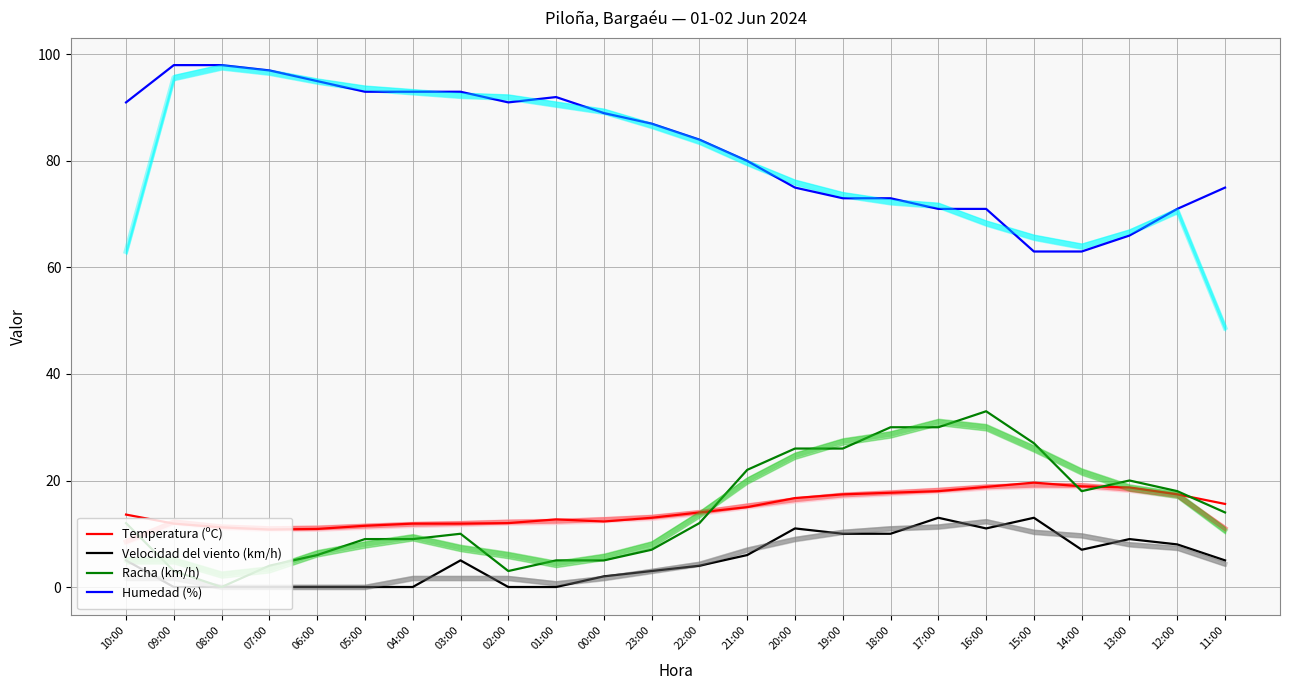

Reading left to right, list all the values displayed in this chart.

Temperatura (ºC): 10:00=13.6	09:00=11.9	08:00=11.2	07:00=10.8	06:00=10.9	05:00=11.5	04:00=11.9	03:00=11.9	02:00=12.0	01:00=12.7	00:00=12.3	23:00=13.0	22:00=14.0	21:00=15.0	20:00=16.7	19:00=17.4	18:00=17.7	17:00=18.0	16:00=18.8	15:00=19.6	14:00=18.9	13:00=18.7	12:00=17.4	11:00=15.6
Velocidad del viento (km/h): 10:00=5.0	09:00=0.0	08:00=0.0	07:00=0.0	06:00=0.0	05:00=0.0	04:00=0.0	03:00=5.0	02:00=0.0	01:00=0.0	00:00=2.0	23:00=3.0	22:00=4.0	21:00=6.0	20:00=11.0	19:00=10.0	18:00=10.0	17:00=13.0	16:00=11.0	15:00=13.0	14:00=7.0	13:00=9.0	12:00=8.0	11:00=5.0
Racha (km/h): 10:00=12.0	09:00=3.0	08:00=0.0	07:00=4.0	06:00=6.0	05:00=9.0	04:00=9.0	03:00=10.0	02:00=3.0	01:00=5.0	00:00=5.0	23:00=7.0	22:00=12.0	21:00=22.0	20:00=26.0	19:00=26.0	18:00=30.0	17:00=30.0	16:00=33.0	15:00=27.0	14:00=18.0	13:00=20.0	12:00=18.0	11:00=14.0
Humedad (%): 10:00=91.0	09:00=98.0	08:00=98.0	07:00=97.0	06:00=95.0	05:00=93.0	04:00=93.0	03:00=93.0	02:00=91.0	01:00=92.0	00:00=89.0	23:00=87.0	22:00=84.0	21:00=80.0	20:00=75.0	19:00=73.0	18:00=73.0	17:00=71.0	16:00=71.0	15:00=63.0	14:00=63.0	13:00=66.0	12:00=71.0	11:00=75.0